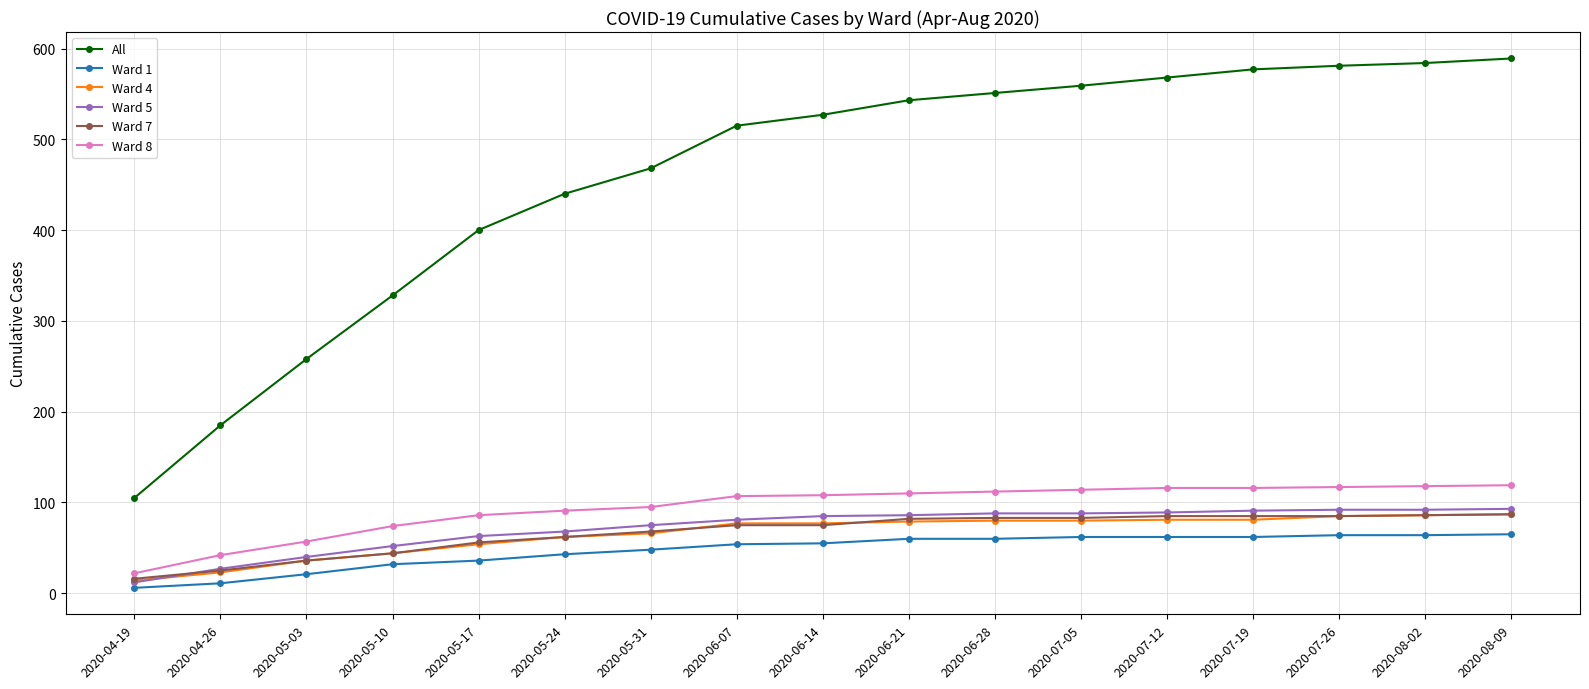

True or false: All and Ward 5 intersect in this chart.

False